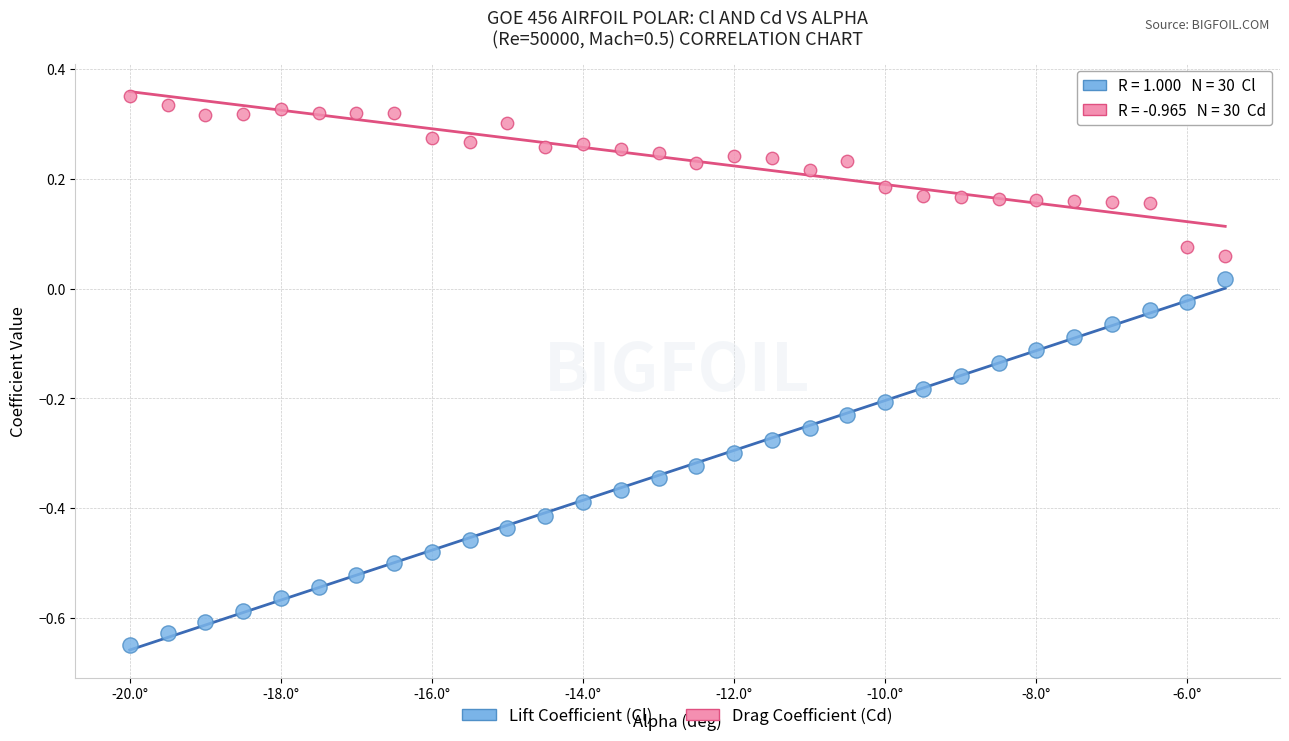

Which series contains the highest Y value?

Drag Coefficient (Cd)